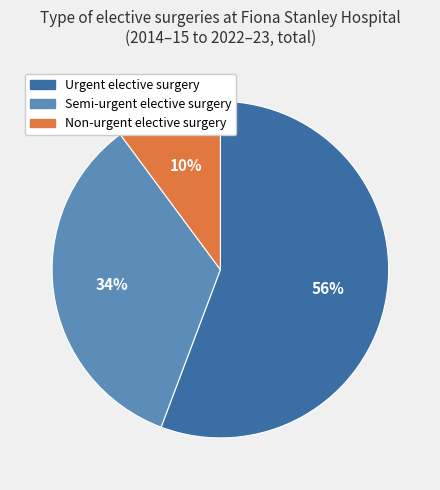

To the nearest percent, what is the difference between the largest and smallest slice percentages?

46%